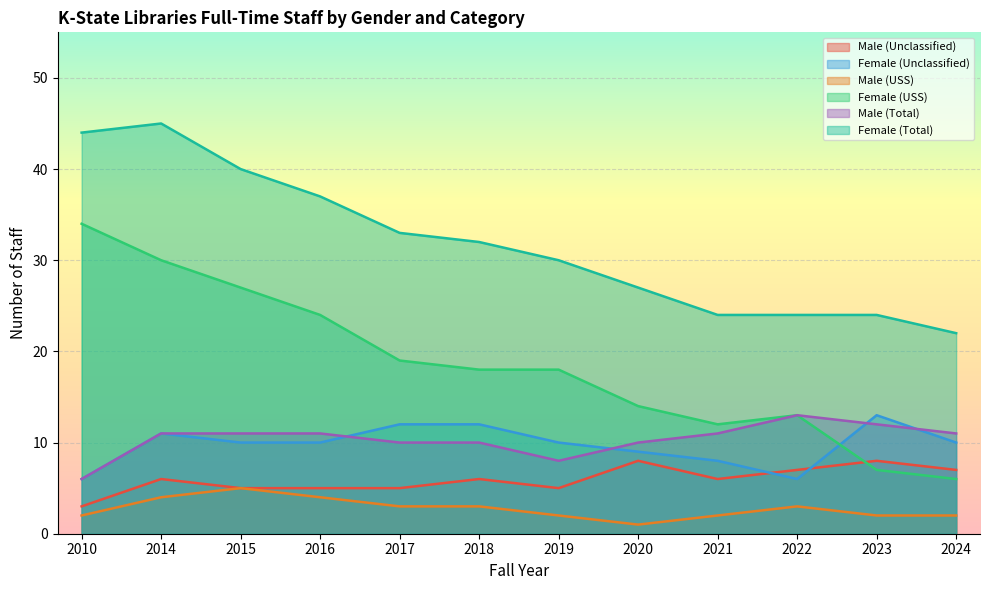

What is the difference between the highest and lowest values at 2021?

22